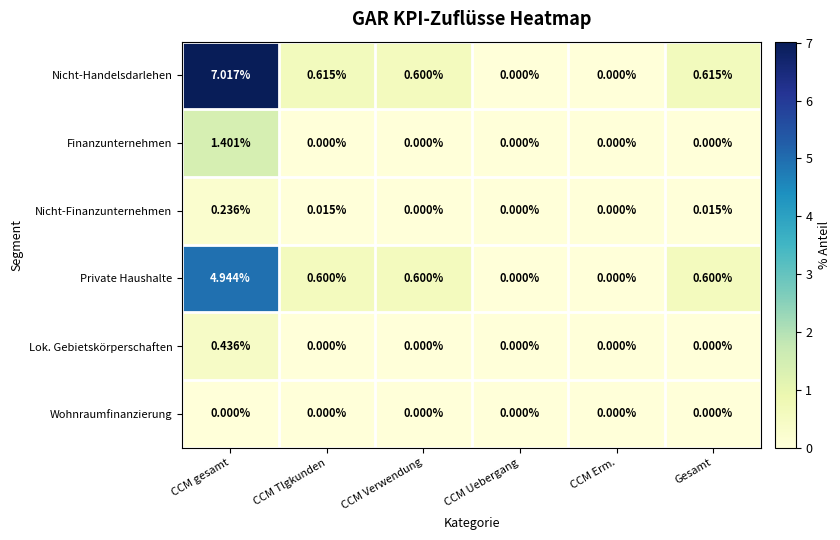

List the series in order of their peak value, highest first.

Nicht-Handelsdarlehen, Private Haushalte, Finanzunternehmen, Lok. Gebietskörperschaften, Nicht-Finanzunternehmen, Wohnraumfinanzierung